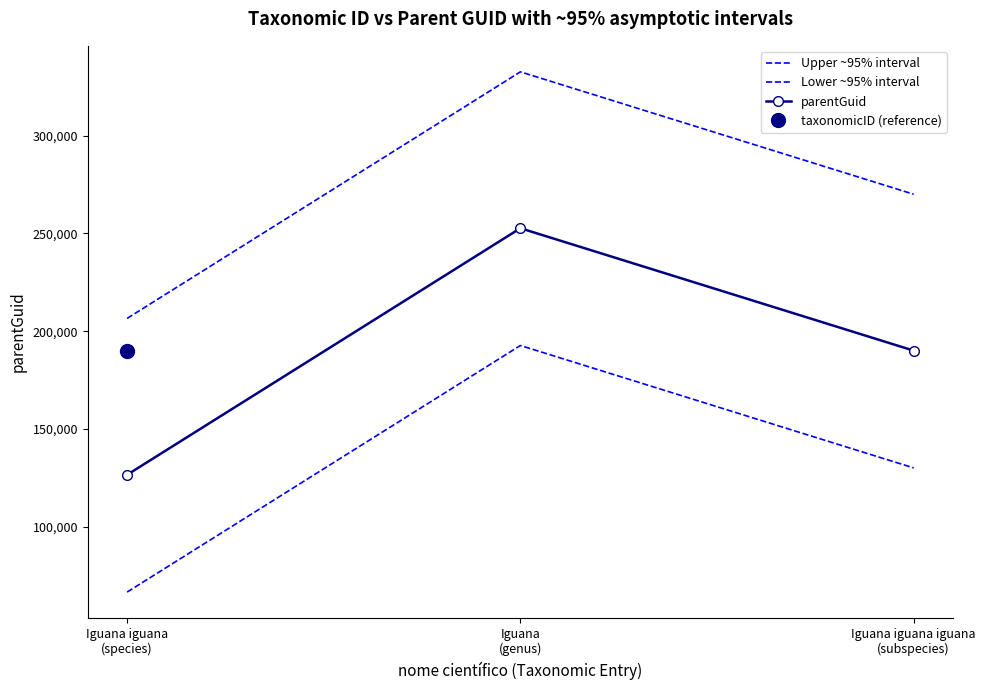

Rank the series by their maximum value, from highest to lowest.

Upper ~95% interval, parentGuid, Lower ~95% interval